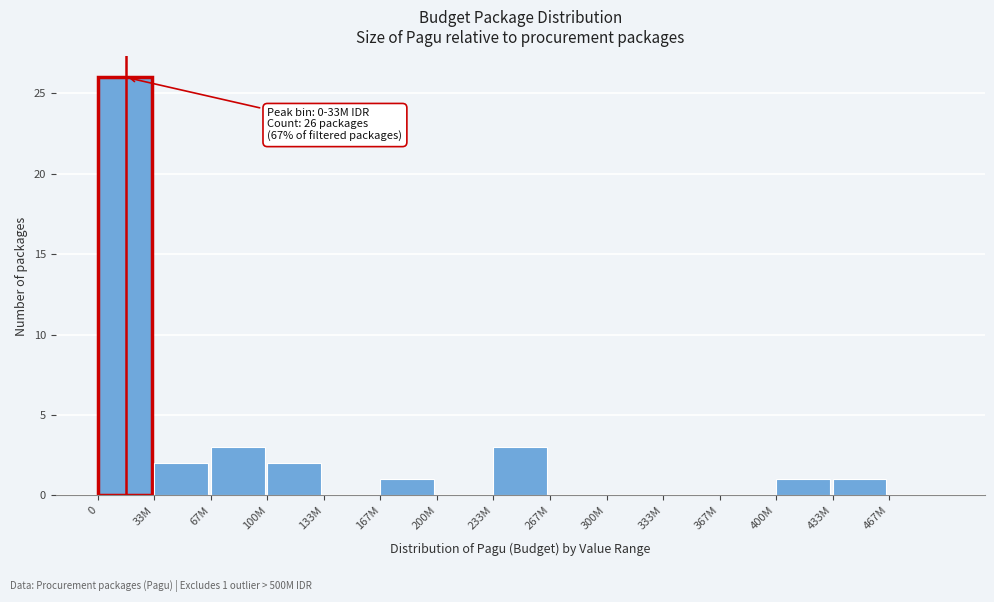

Reading left to right, what are all the values shown in this chart?

0=26	33M=2	67M=3	100M=2	133M=0	167M=1	200M=0	233M=3	267M=0	300M=0	333M=0	367M=0	400M=1	433M=1	467M=0